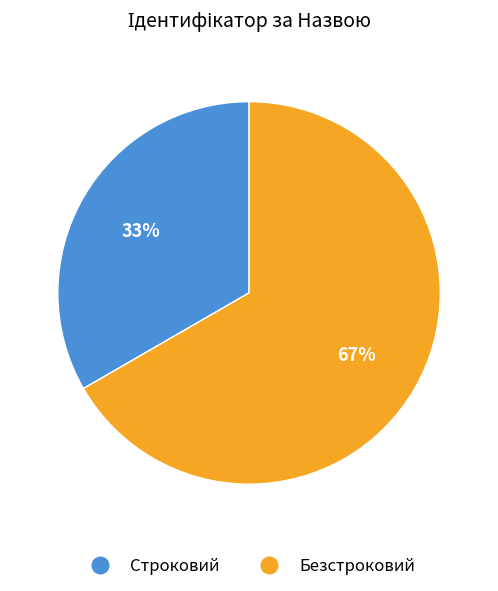

Which has a higher value, Строковий or Безстроковий?

Безстроковий